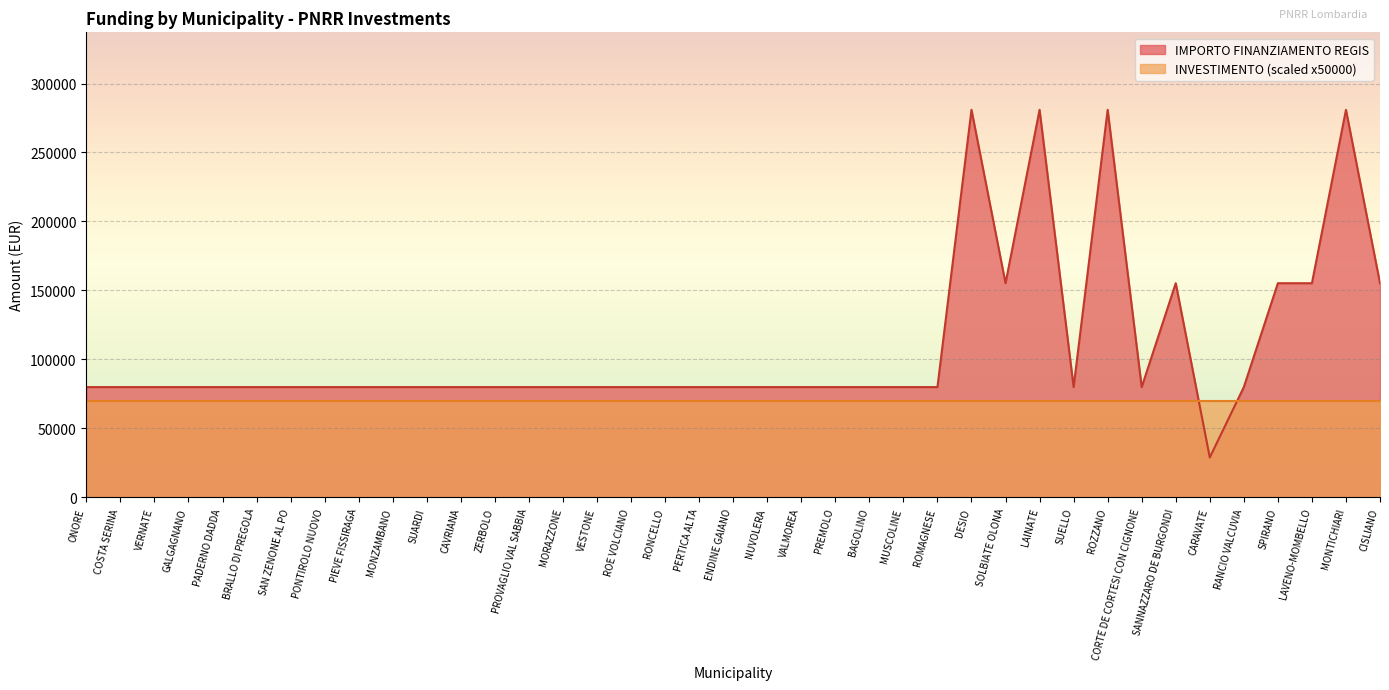

What is the greatest value displayed?

280932